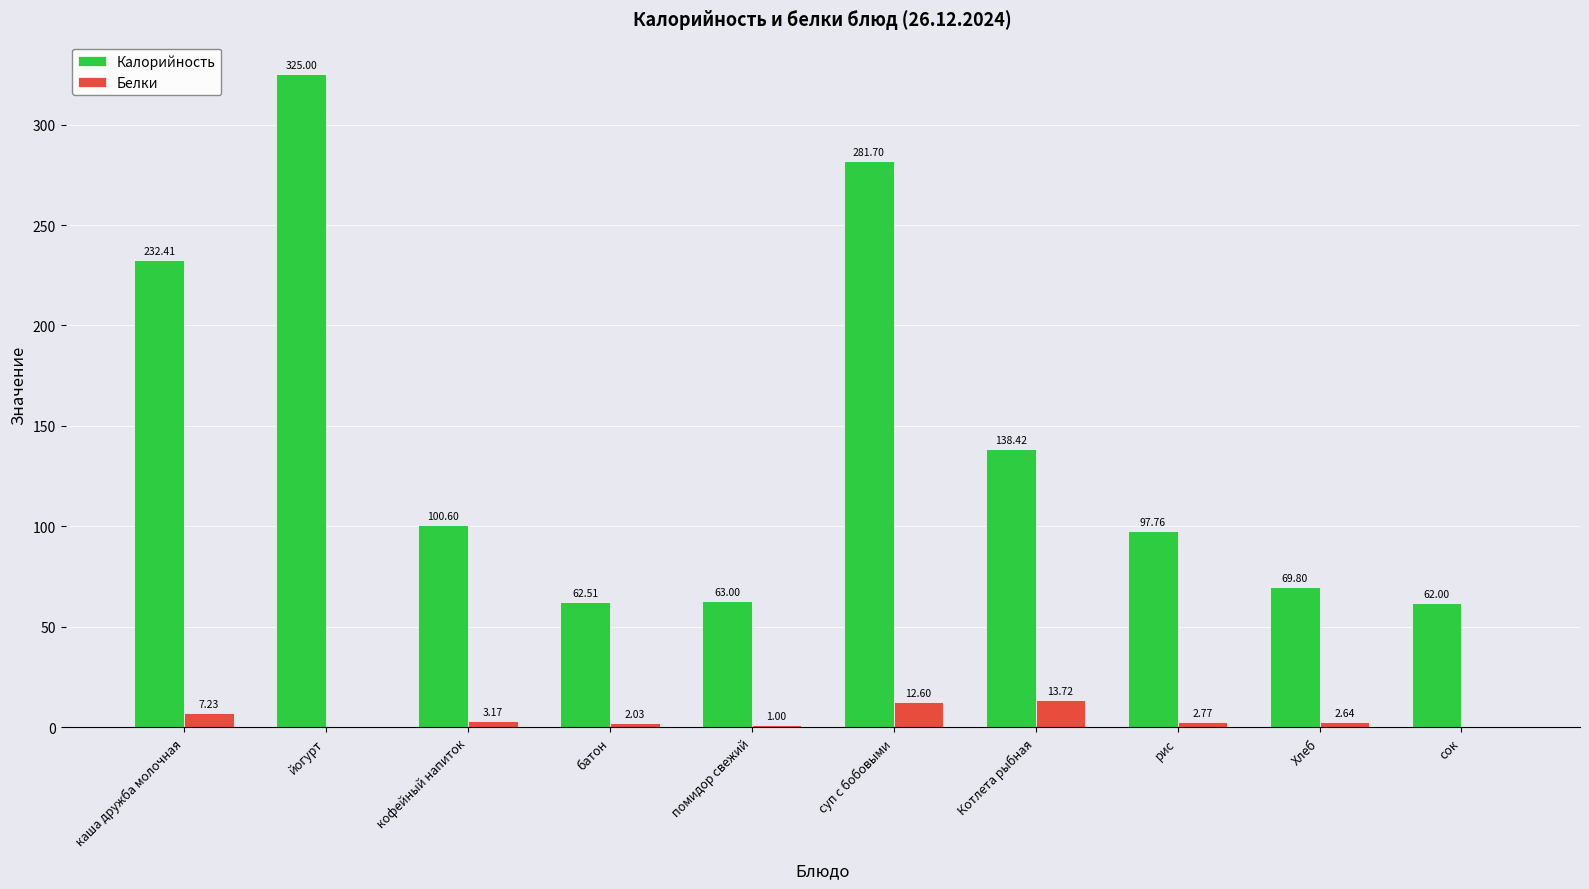

What are all the series names shown in the legend?

Калорийность, Белки